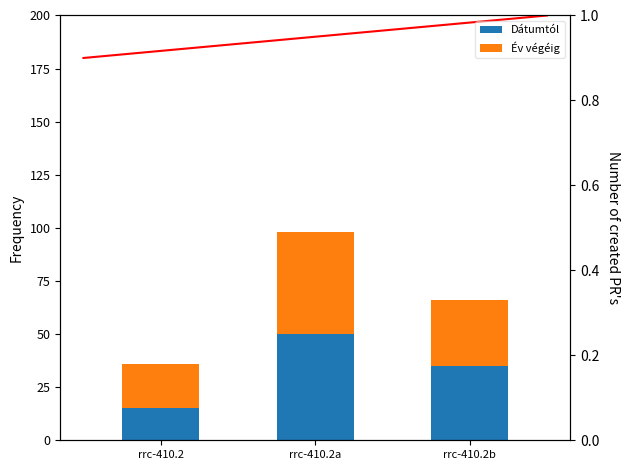

What is the label of the 3rd bar from the right?

rrc-410.2